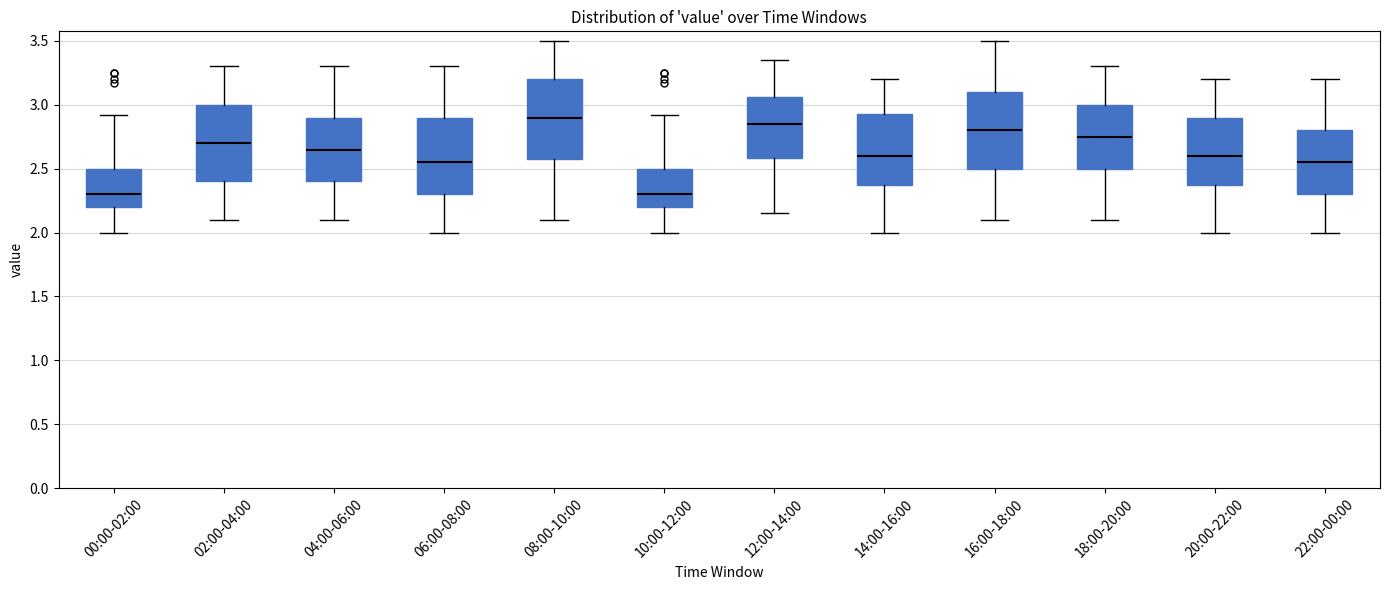

Reading left to right, read every box against the y-axis: the position of its median line, the range the box covers, and the ends of its whiskers. The values are not printed on the chart, so give them approximately, as read against the axis.

00:00-02:00: median 2.30, box 2.20 to 2.50, whiskers 2.00 to 2.90
02:00-04:00: median 2.70, box 2.40 to 3.00, whiskers 2.10 to 3.30
04:00-06:00: median 2.65, box 2.40 to 2.90, whiskers 2.10 to 3.30
06:00-08:00: median 2.55, box 2.30 to 2.90, whiskers 2.00 to 3.30
08:00-10:00: median 2.90, box 2.60 to 3.20, whiskers 2.10 to 3.50
10:00-12:00: median 2.30, box 2.20 to 2.50, whiskers 2.00 to 2.90
12:00-14:00: median 2.85, box 2.60 to 3.05, whiskers 2.15 to 3.35
14:00-16:00: median 2.60, box 2.40 to 2.95, whiskers 2.00 to 3.20
16:00-18:00: median 2.80, box 2.50 to 3.10, whiskers 2.10 to 3.50
18:00-20:00: median 2.75, box 2.50 to 3.00, whiskers 2.10 to 3.30
20:00-22:00: median 2.60, box 2.40 to 2.90, whiskers 2.00 to 3.20
22:00-00:00: median 2.55, box 2.30 to 2.80, whiskers 2.00 to 3.20